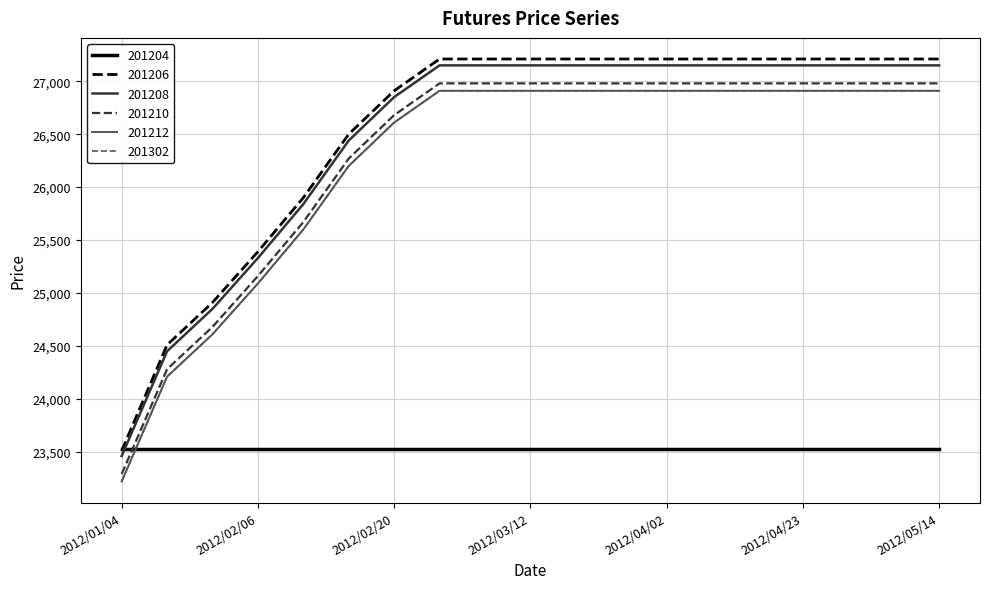

True or false: 201302 and 201208 intersect in this chart.

False